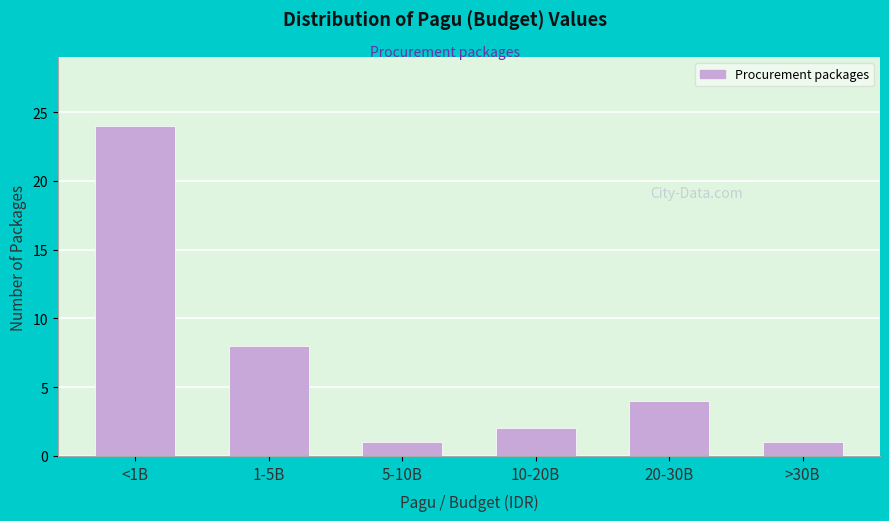

Reading right to left, list all the values displayed in this chart.

1	4	2	1	8	24